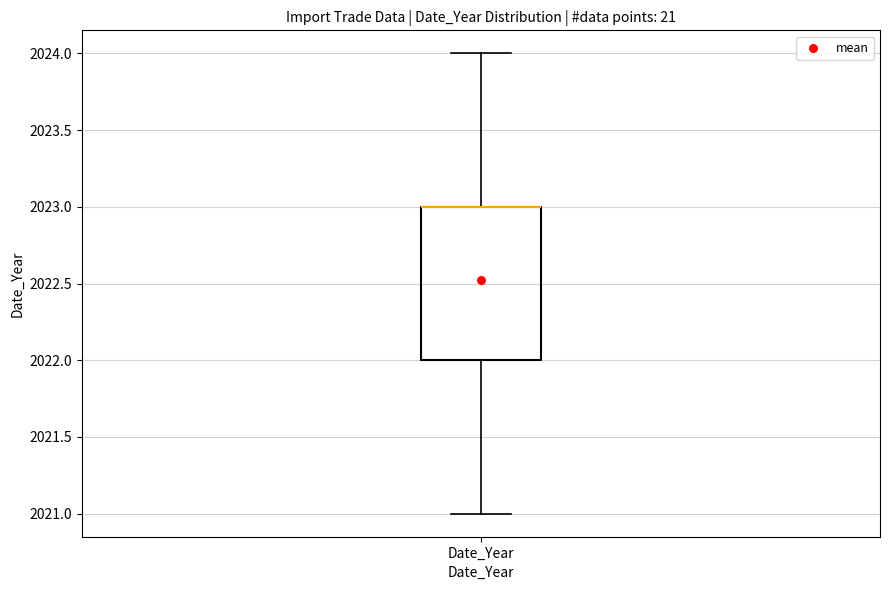

Read this box plot against the y-axis: the position of the median line, the range covered by the box, and the ends of both whiskers. The values are not printed on the chart, so give them approximately, as read against the axis.

median 2023 (drawn on the box's upper edge), box 2022 to 2023, whiskers 2021 to 2024